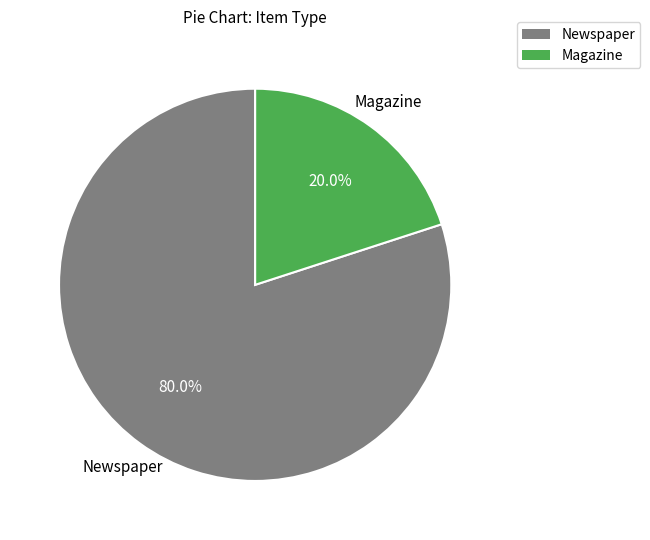

How many segments does this pie chart have?

2